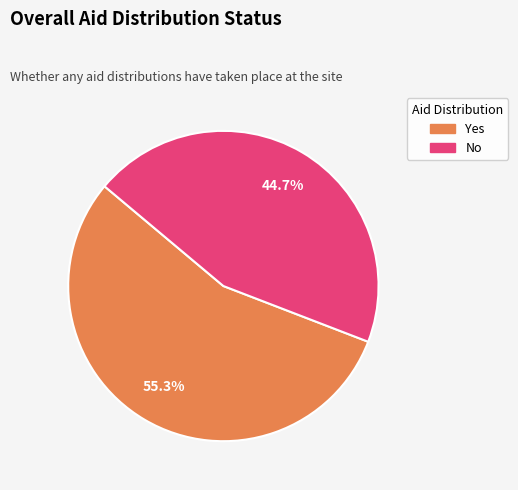

How many segments does this pie chart have?

2